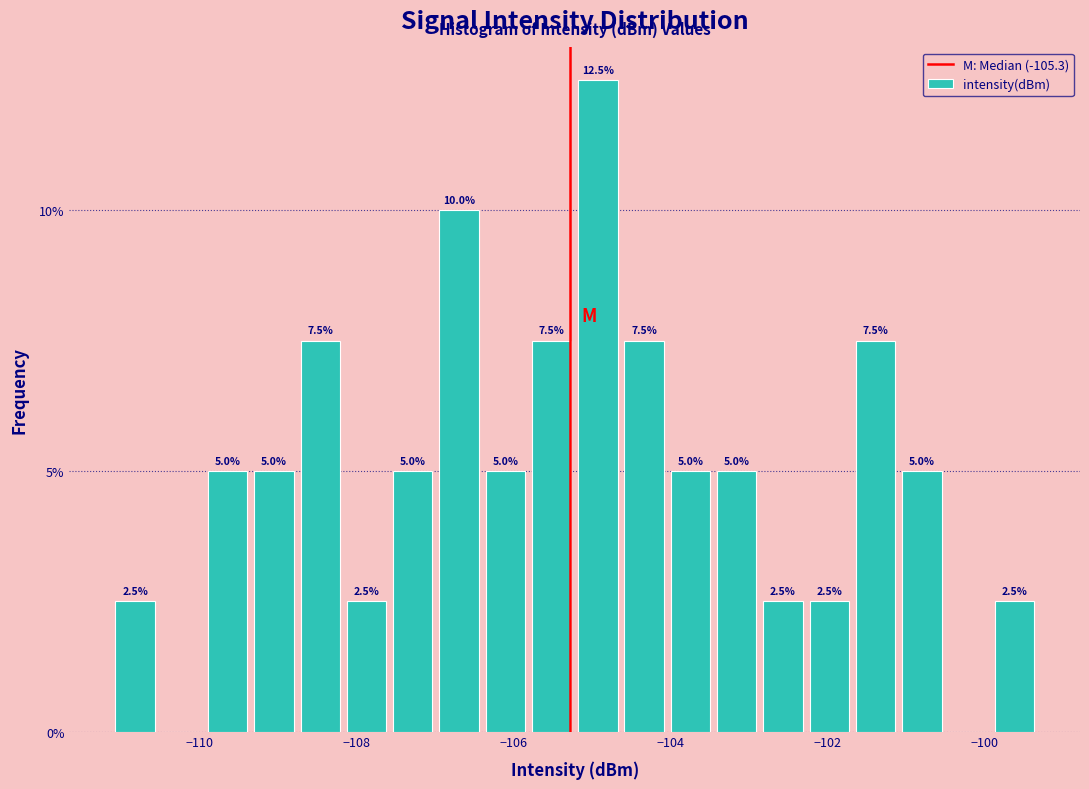

Around what value on the x-axis is the tallest bar? Give the approximate position of its centre, as read against the axis.

-105.0